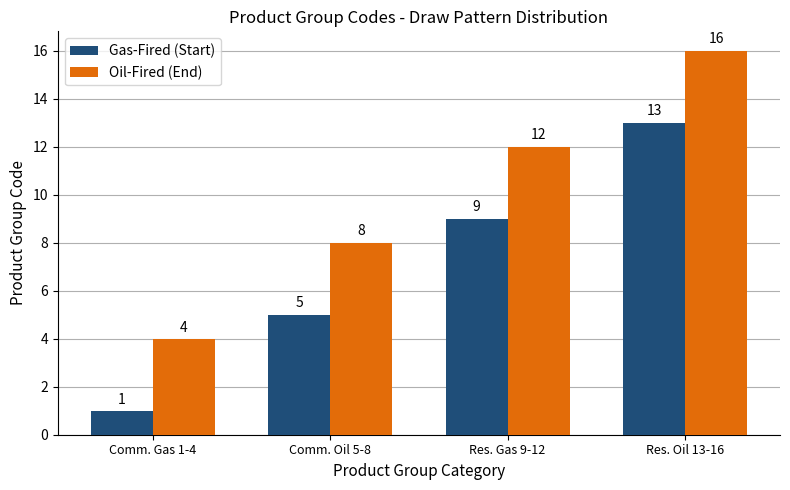

At how many categories does at least one series exceed 3?

4